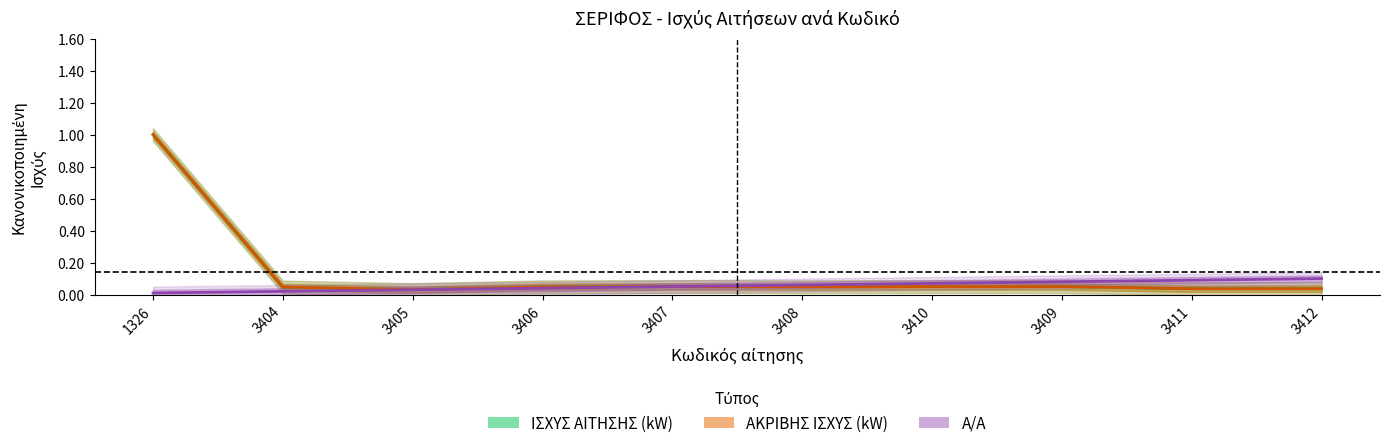

Is it true that ΙΣΧΥΣ ΑΙΤΗΣΗΣ (kW) equals 0.0 at 3406?

True